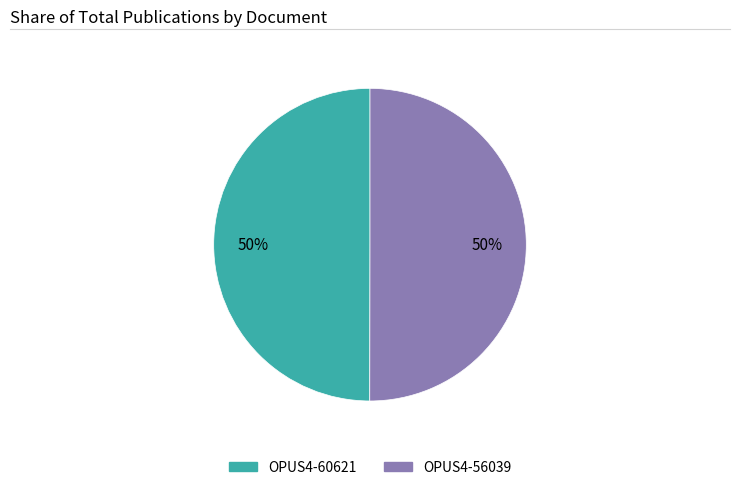

Is it true that OPUS4-56039 is 44% of the pie?

False